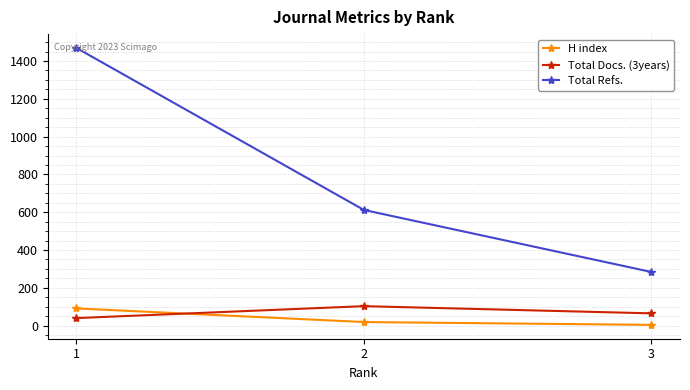

What is the maximum value for H index?

91